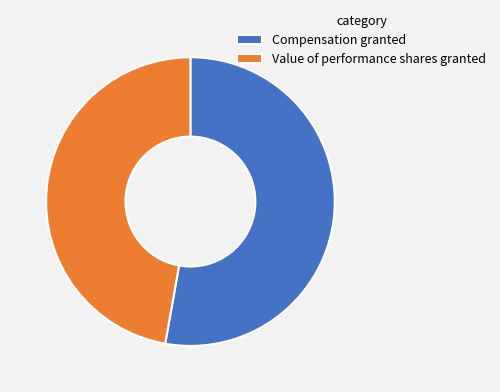

Rank the categories by value from lowest to highest.

Value of performance shares granted, Compensation granted